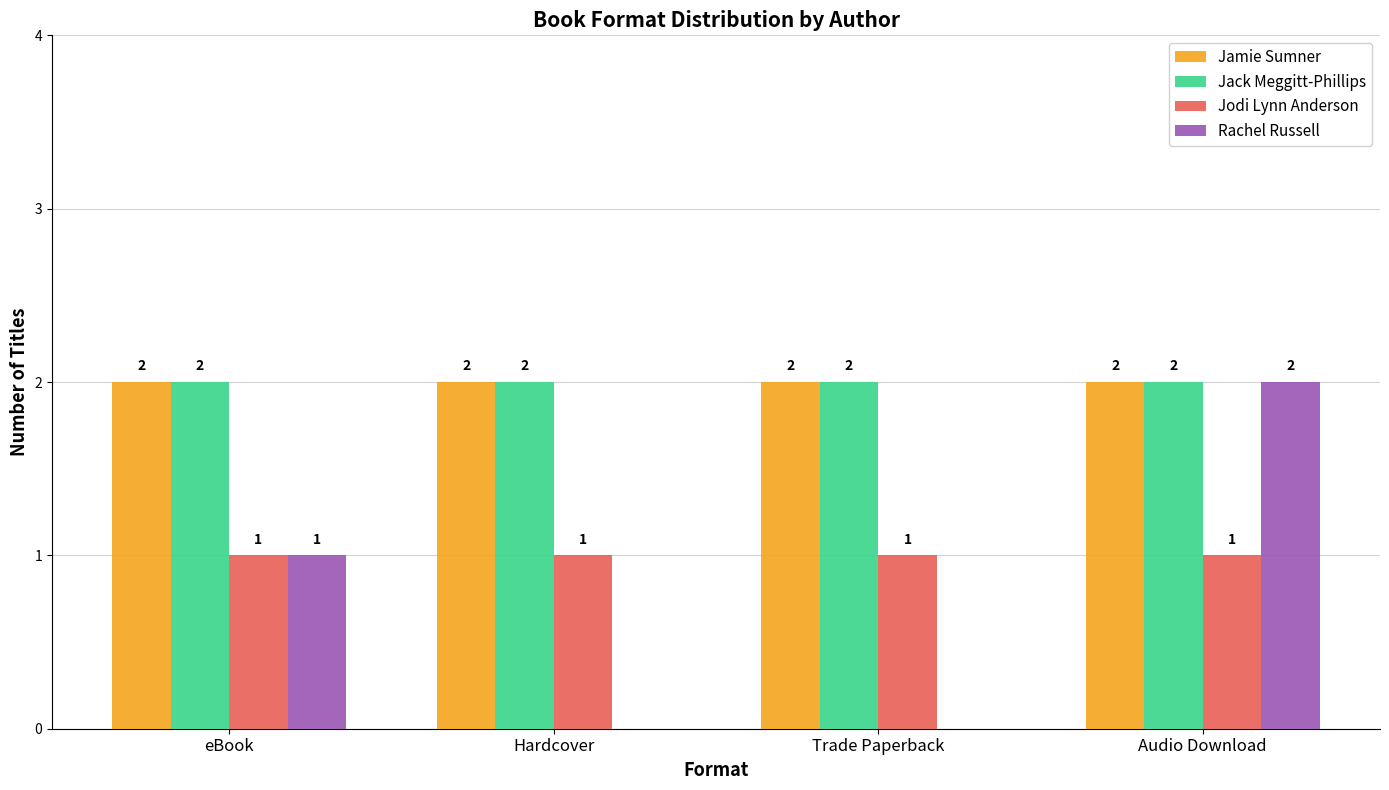

Where is Rachel Russell nearest to the value 1?

eBook